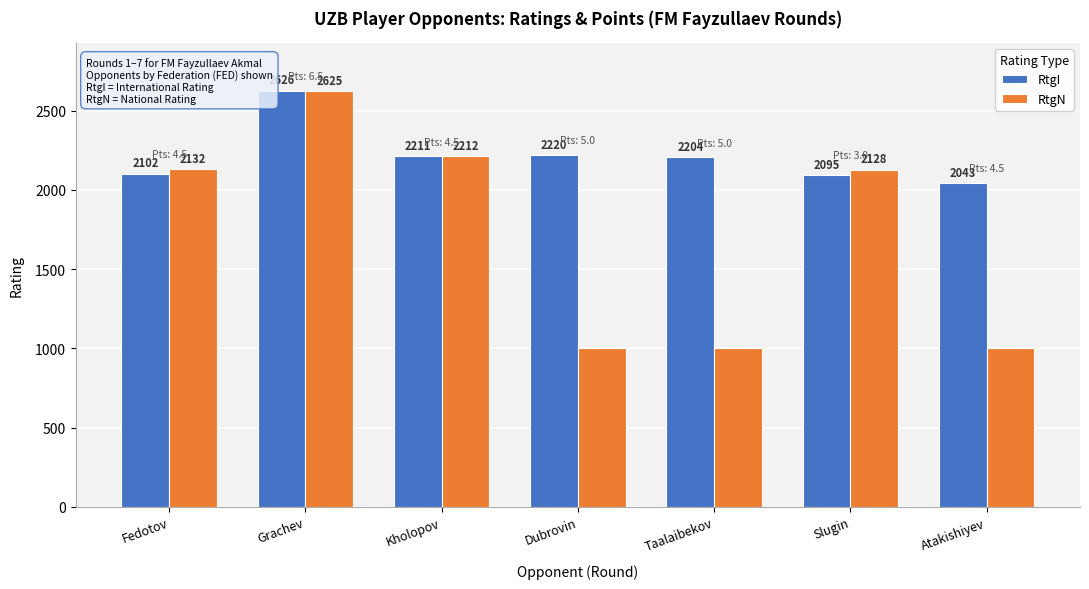

List the series in order of their overall mean, highest first.

RtgI, RtgN